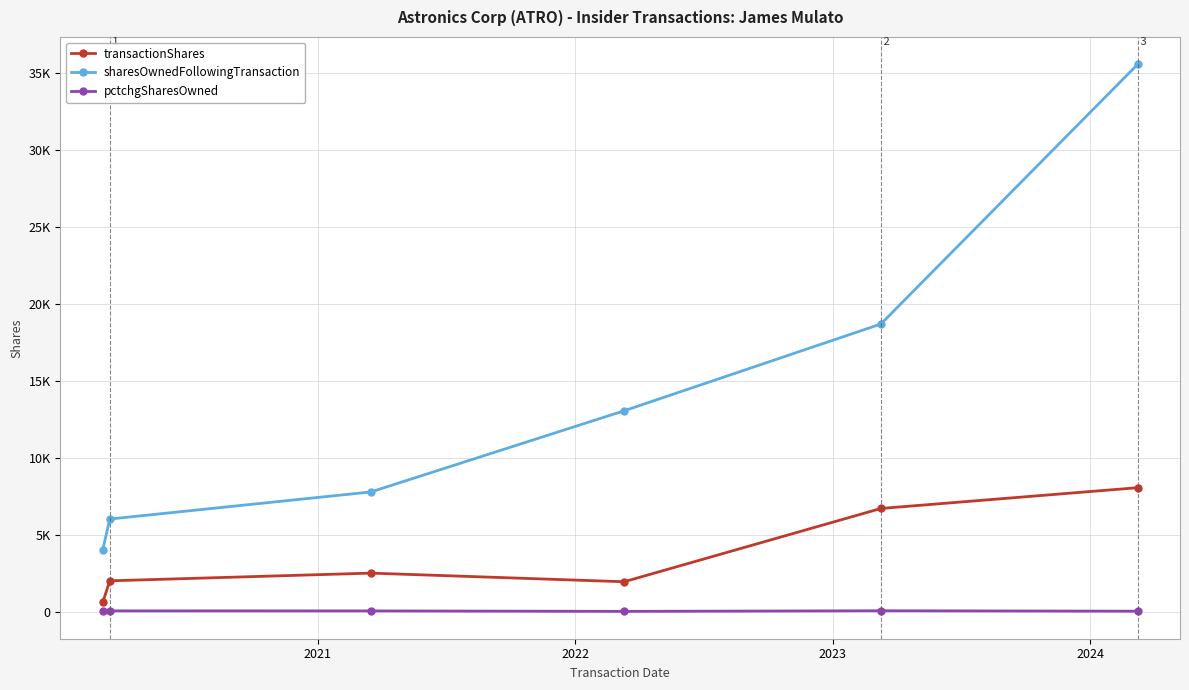

What are all the series names shown in the legend?

transactionShares, sharesOwnedFollowingTransaction, pctchgSharesOwned